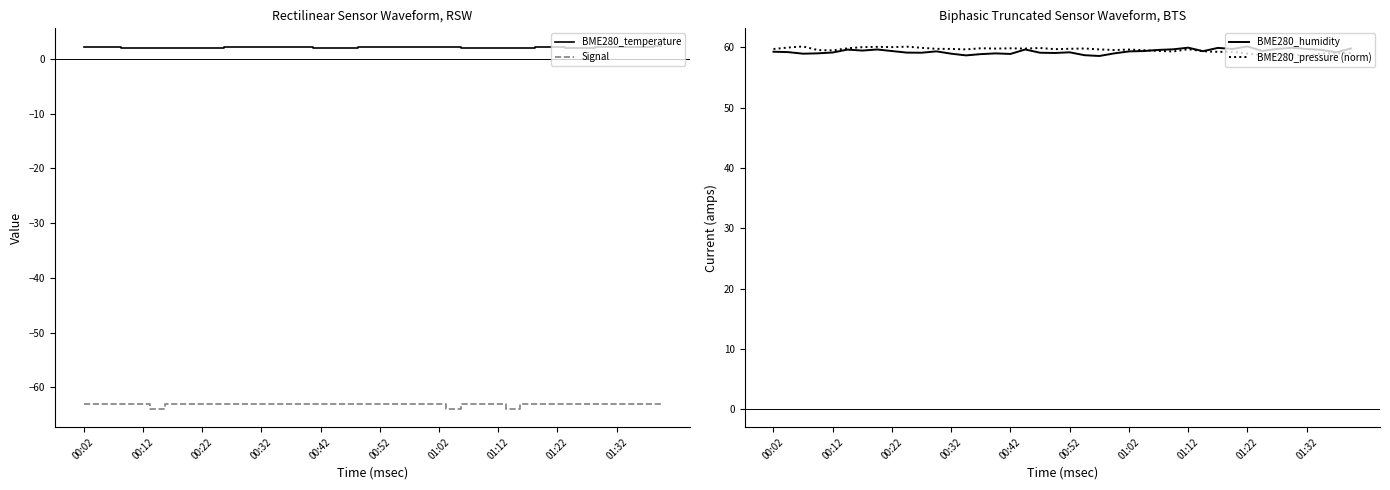

Which series has the largest total across all categories?

BME280_pressure (norm)